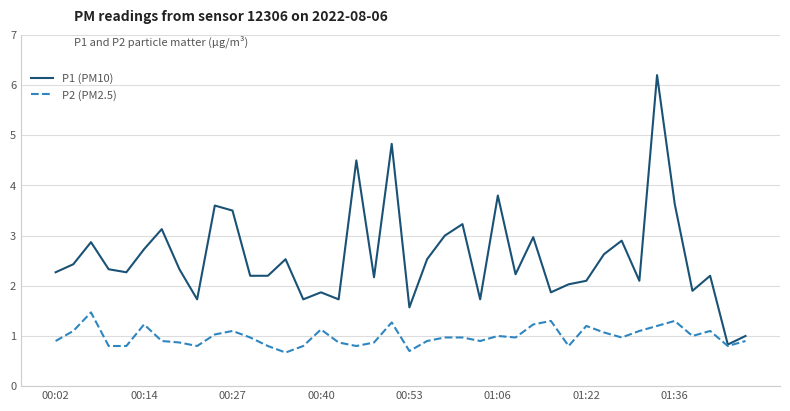

How many lines are shown in the chart?

2